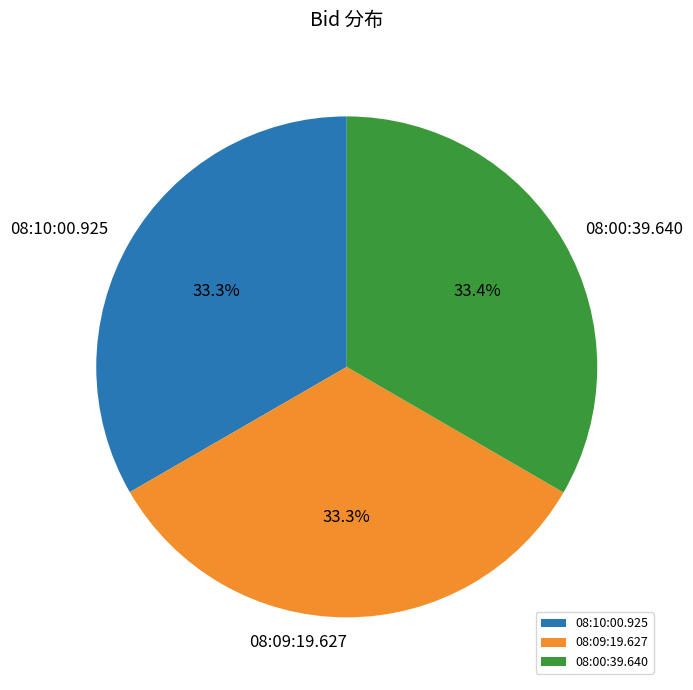

Is 08:10:00.925 the majority of the pie?

No